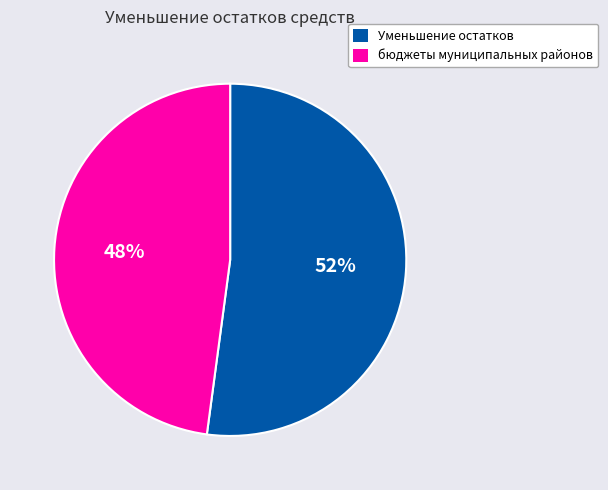

Which slice is the smallest?

бюджеты муниципальных районов